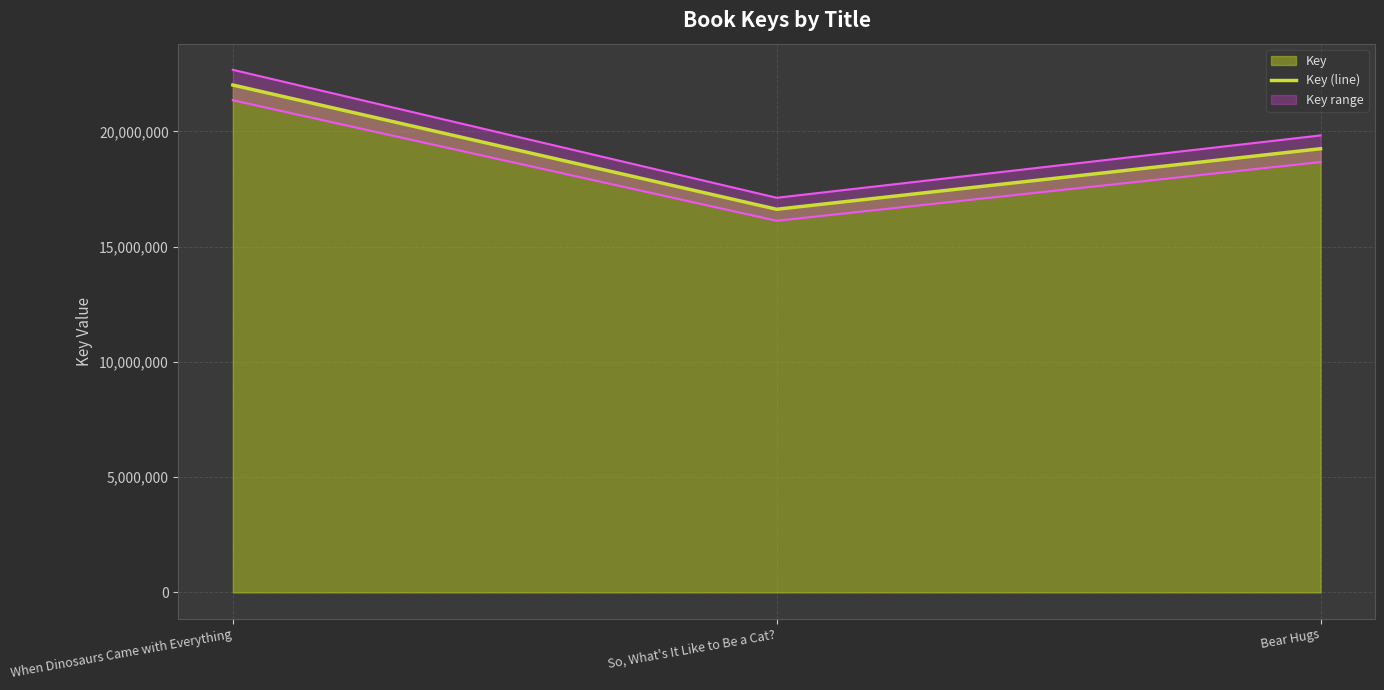

What is the minimum value shown in the chart?

16621883